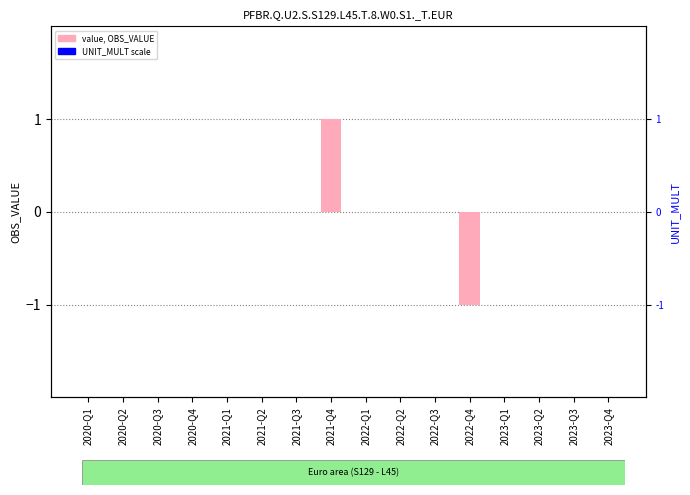

List the labels in order of value, smallest first.

2022-Q4, 2020-Q1, 2020-Q2, 2020-Q3, 2020-Q4, 2021-Q1, 2021-Q2, 2021-Q3, 2022-Q1, 2022-Q2, 2022-Q3, 2023-Q1, 2023-Q2, 2023-Q3, 2023-Q4, 2021-Q4